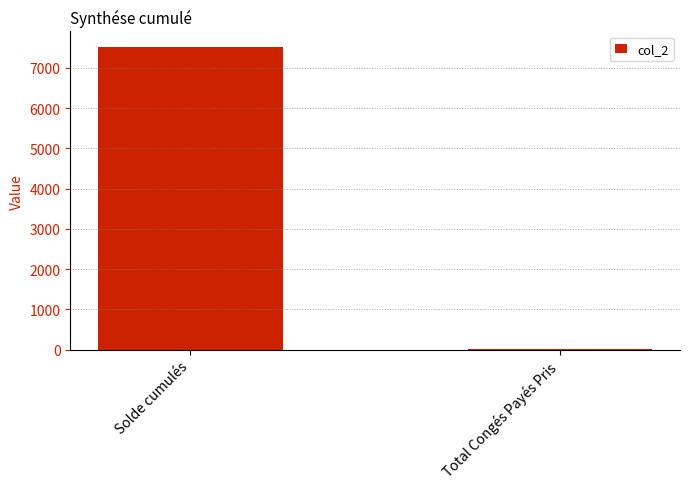

At which label is the value closest to 3773?

Total Congés Payés Pris